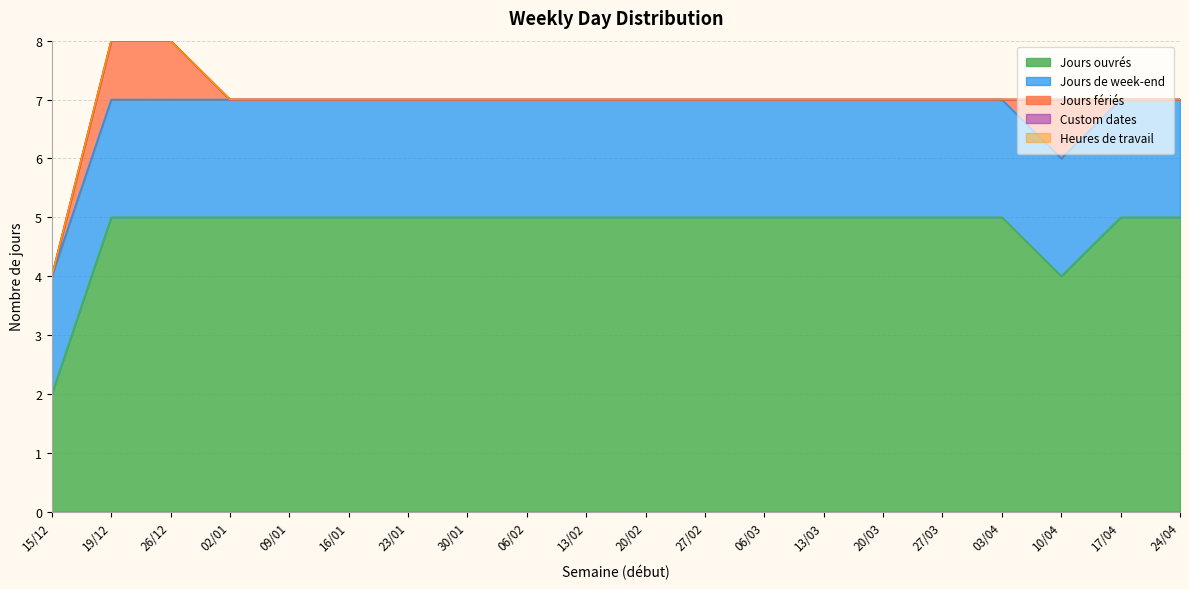

True or false: Custom dates and Heures de travail cross at least once.

False